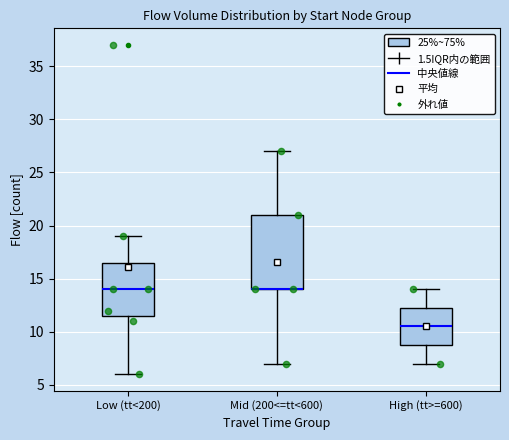

Where does the median line of the box for High (tt>=600) sit on the y-axis? The values are not printed on the chart, so give them approximately, as read against the axis.

10.5